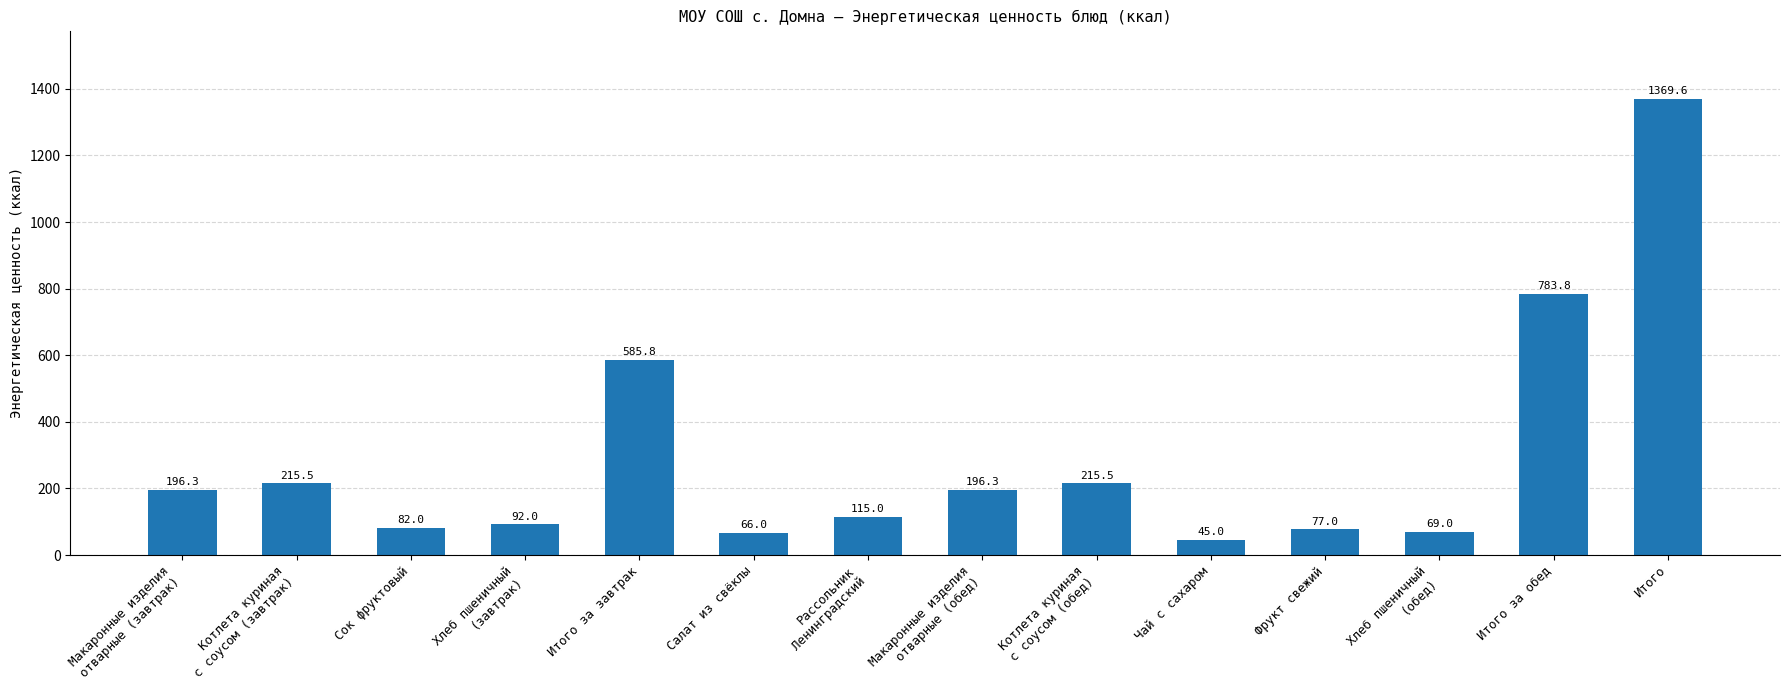

Are the bars horizontal?

No